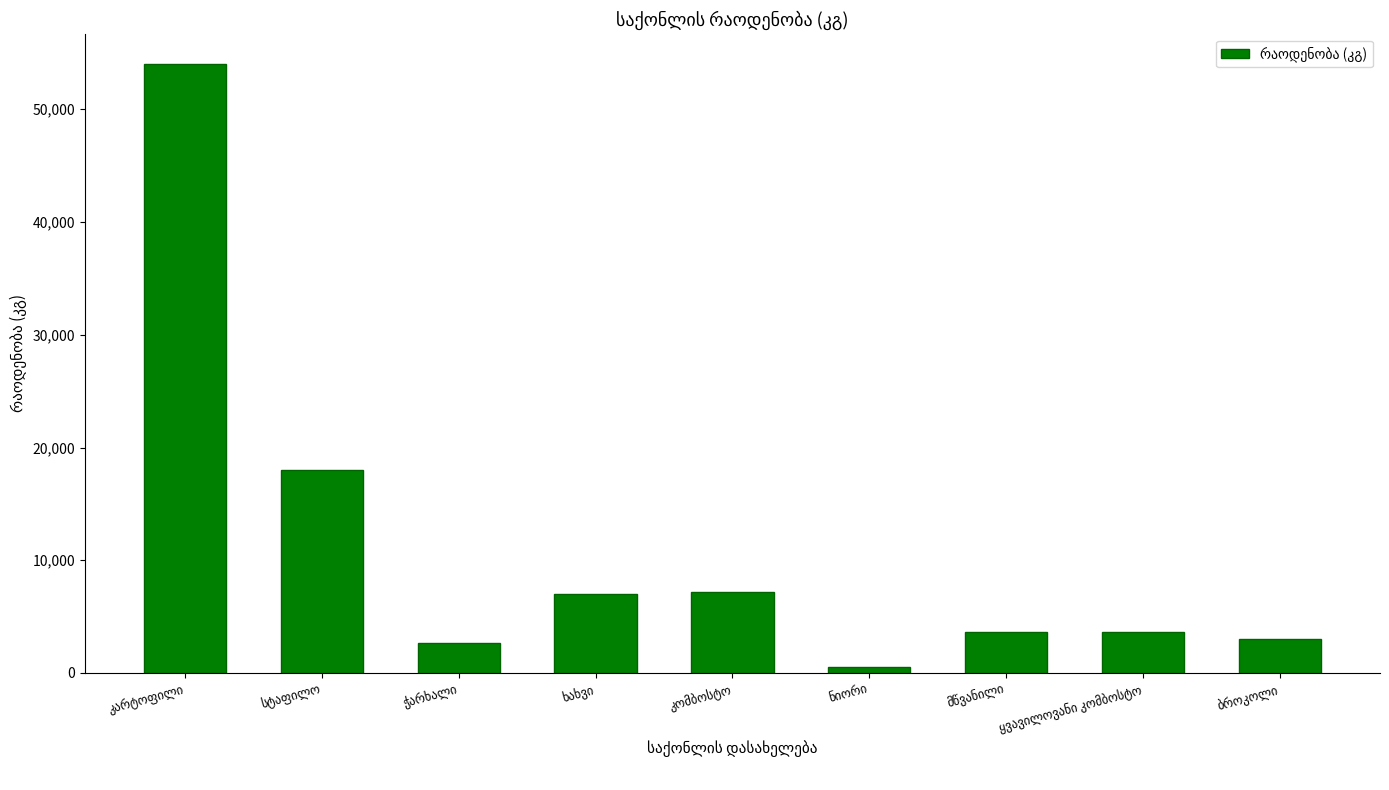

What is the difference between the maximum and minimum values?

53460.0